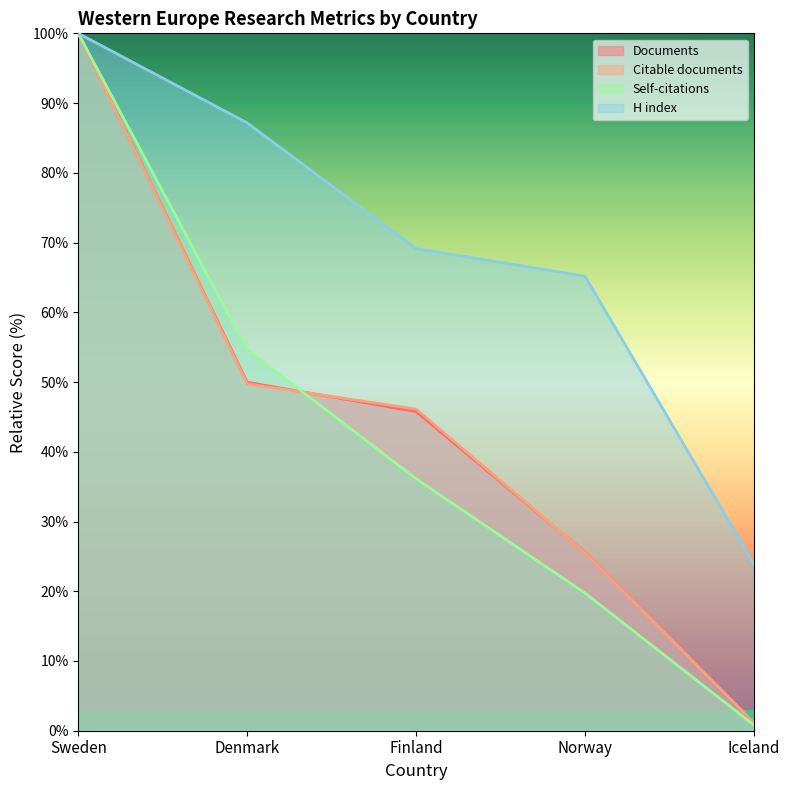

At how many categories does at least one series exceed 64?

4